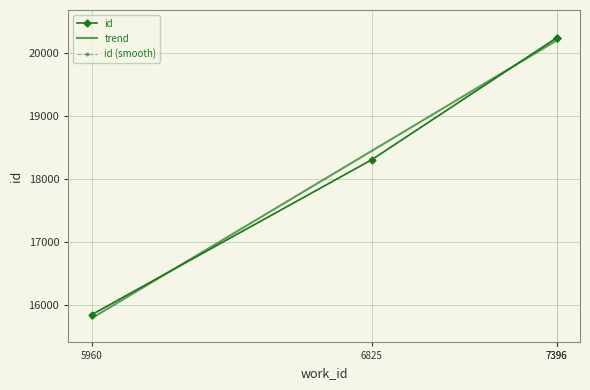

What is the maximum value for trend?

20192.4